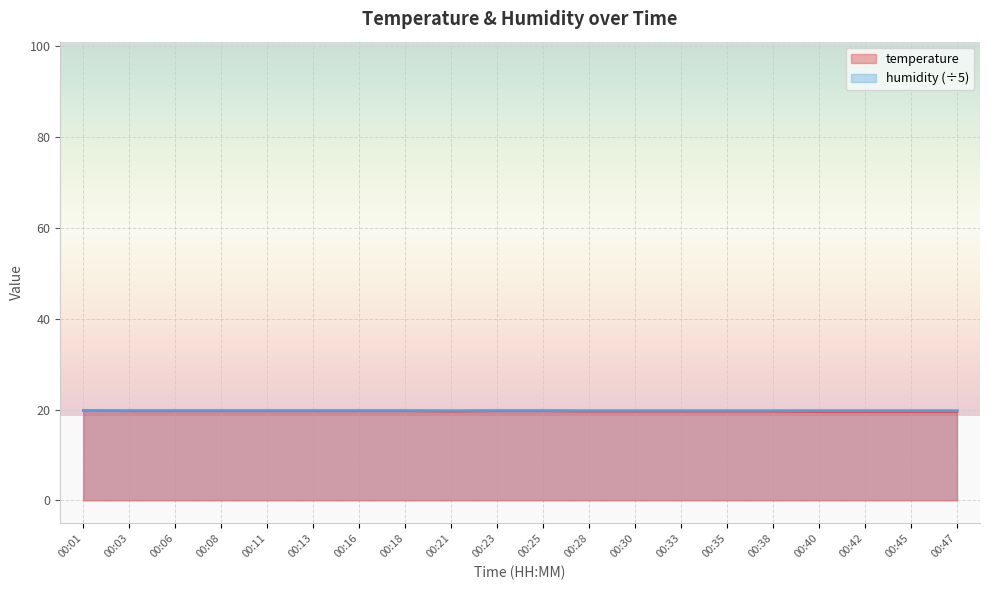

What is the approximate value of temperature at 00:42?

19.5